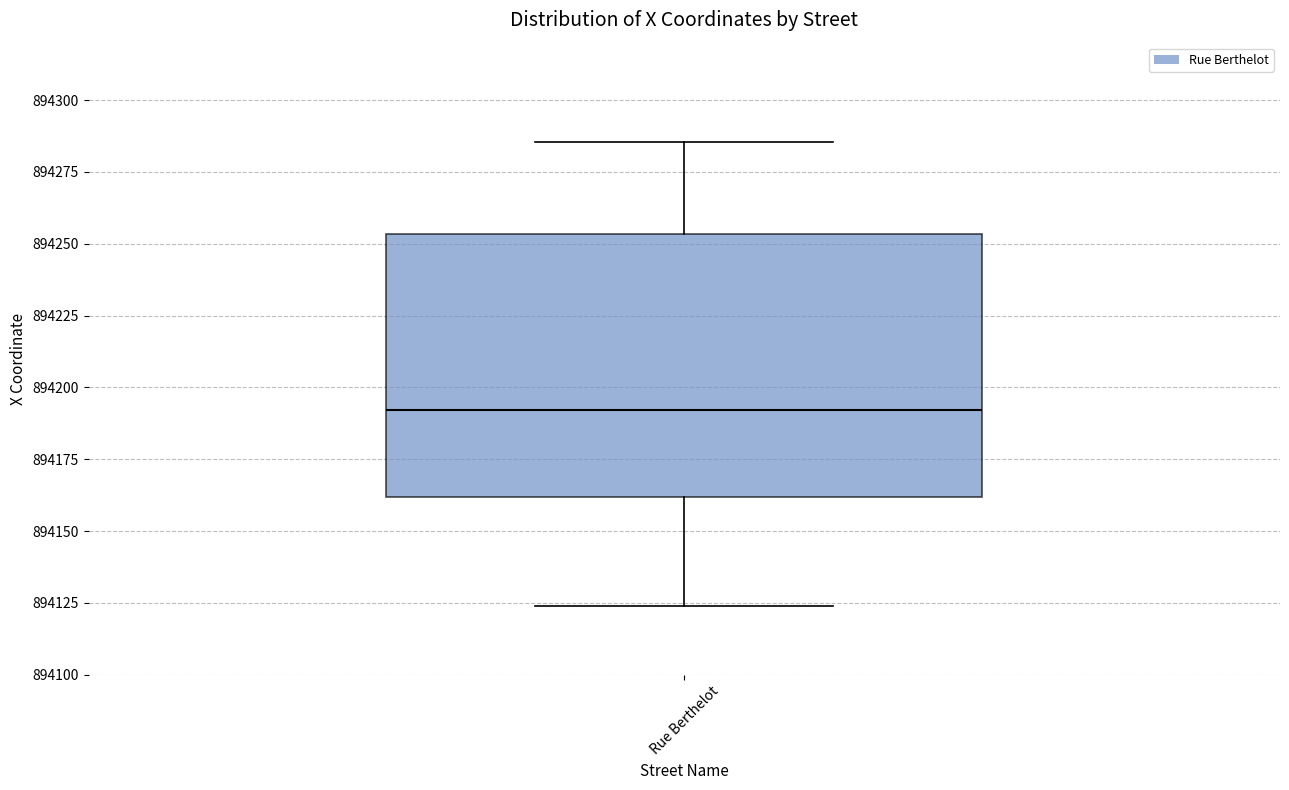

Where does the upper whisker of the box for Rue Berthelot end on the y-axis? The values are not printed on the chart, so give them approximately, as read against the axis.

894285